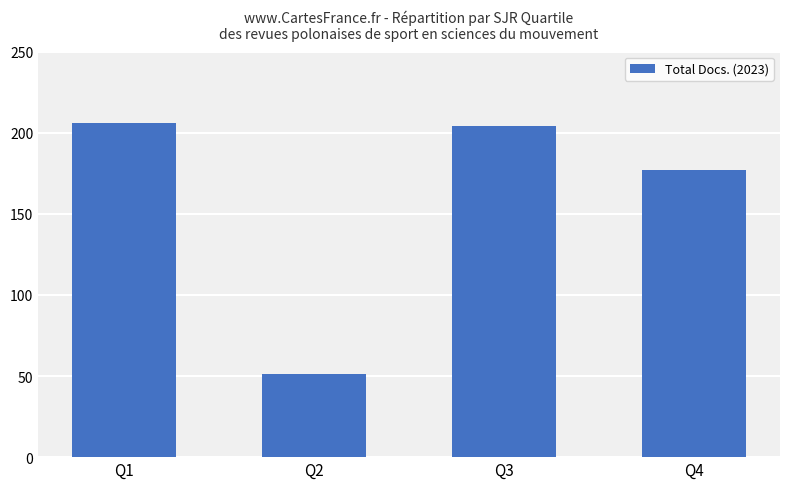

Which label corresponds to the largest value in the chart?

Q1